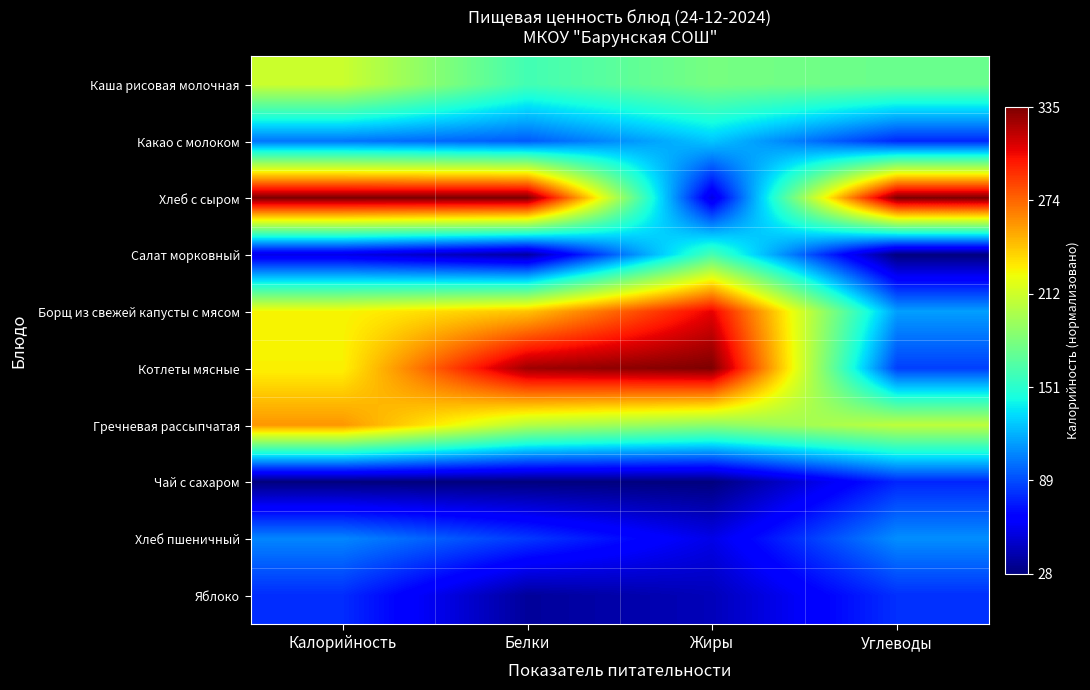

How many categories are shown in the chart?

4